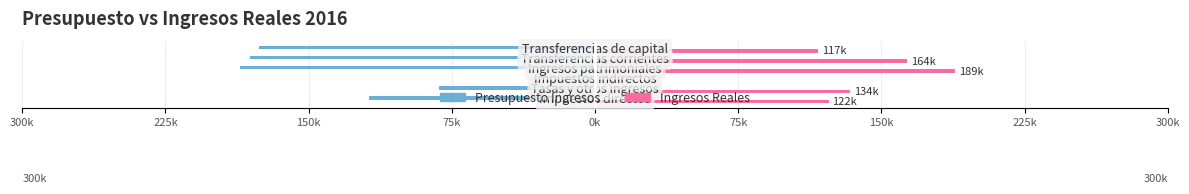

Reading right to left, extract all data points from this chart.

Presupuesto Ingresos: -176228.4	-180609.6	-186065.9	-7000.0	-81581.3	-118335.4
Ingresos Reales: 117000.0	163645.0	188530.2	2139.9	133818.8	122342.7